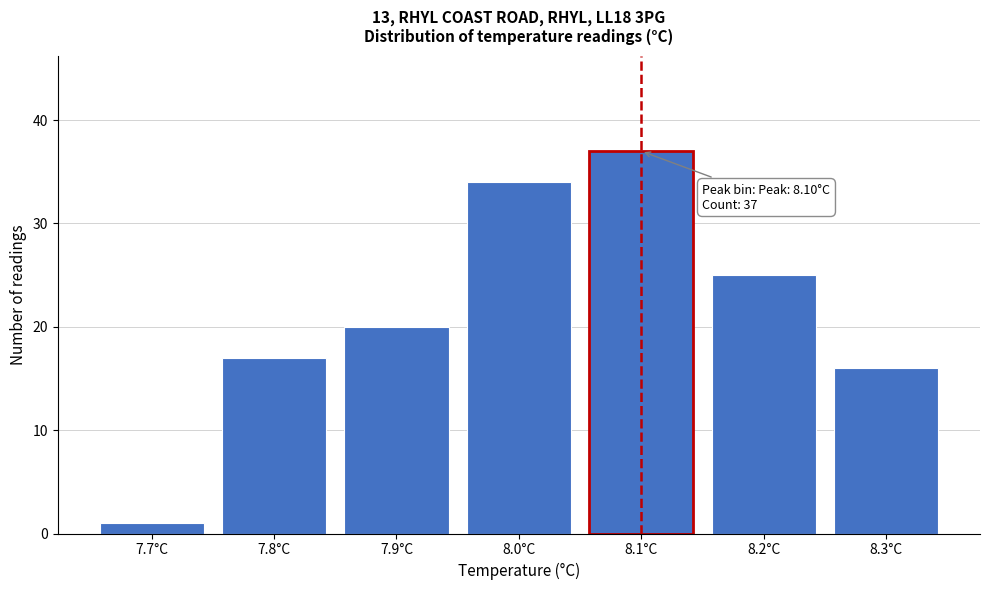

Over which range of the x-axis is the bar tallest?

8.05 to 8.15